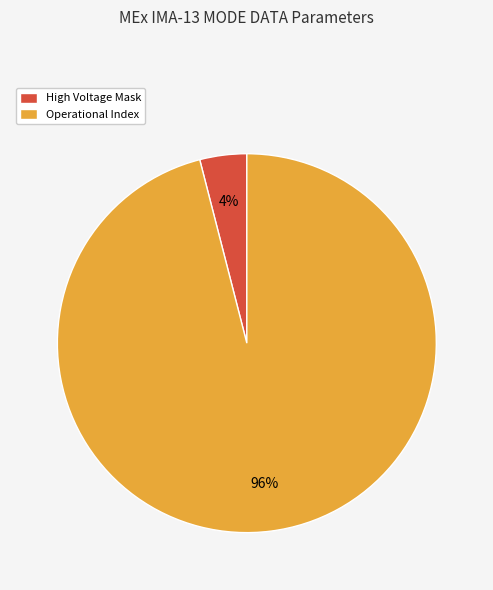

What is the largest slice in the pie chart?

Operational Index